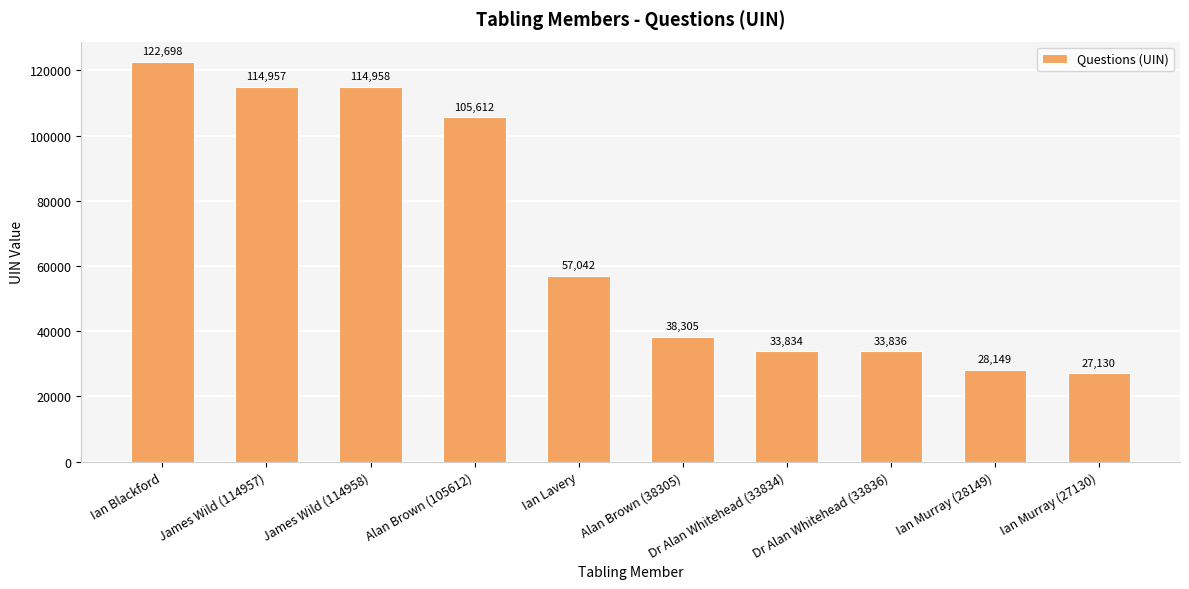

What is the sum of the values at Dr Alan Whitehead (33834) and Ian Murray (28149)?

61983